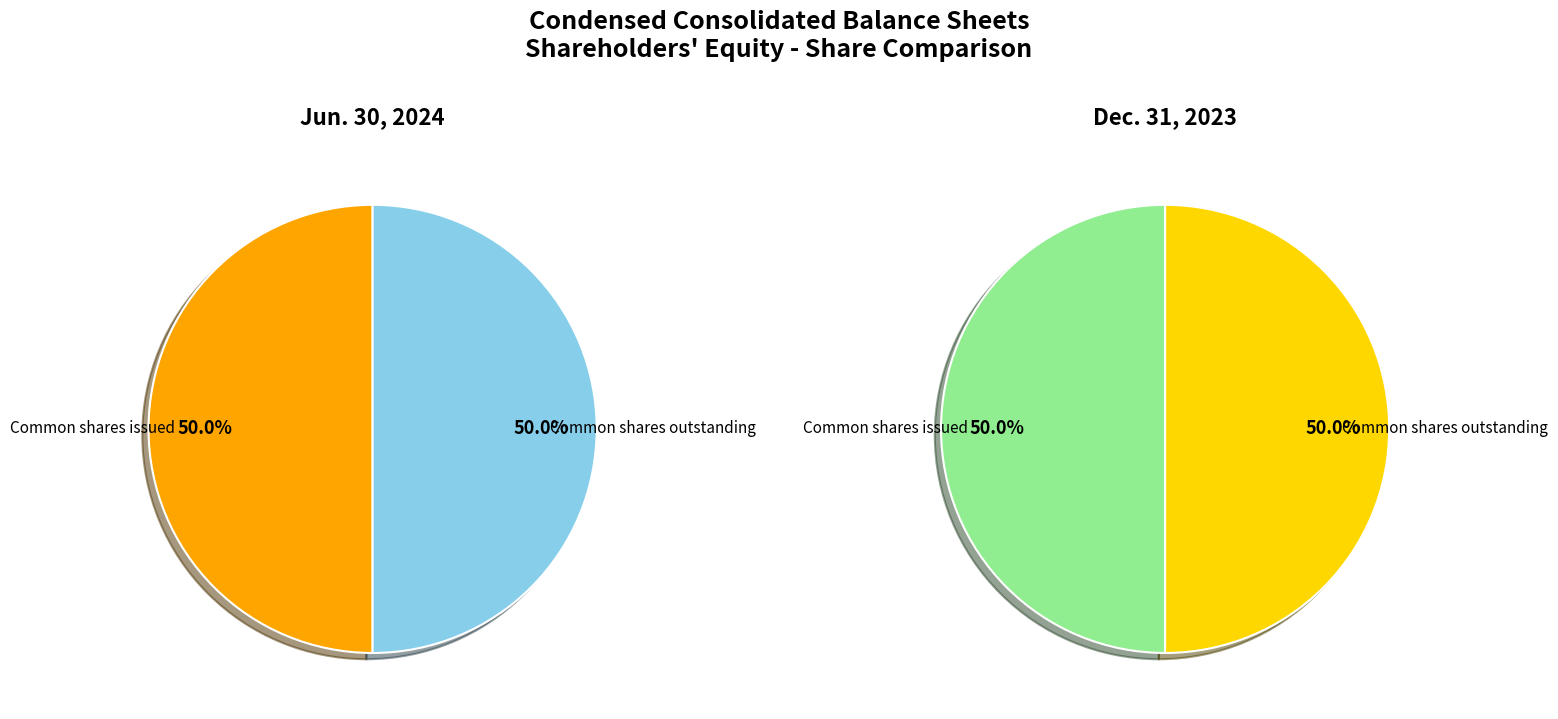

True or false: Common shares, shares outstanding accounts for 50% of the total.

True